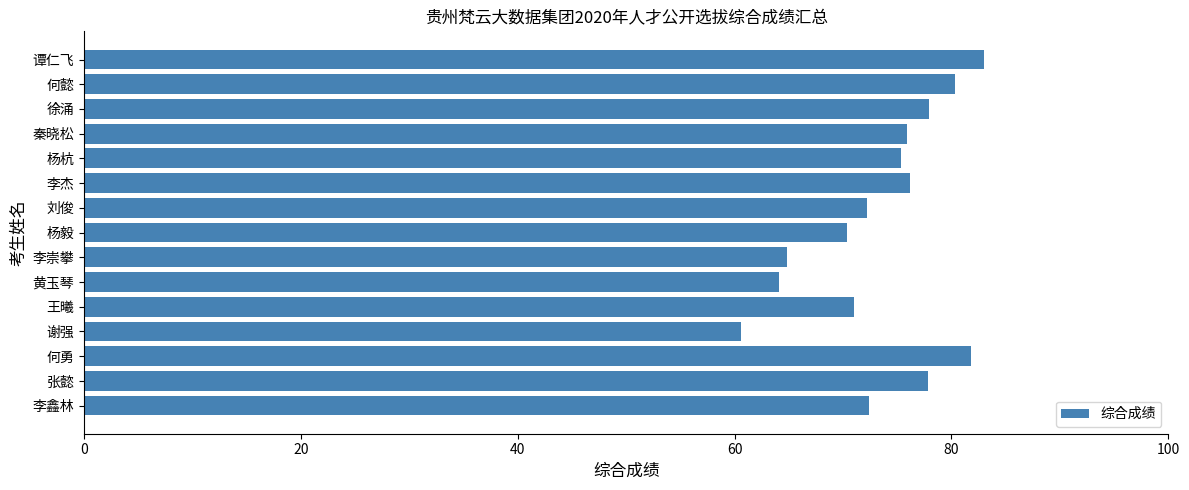

How many distinct data groups are displayed?

1